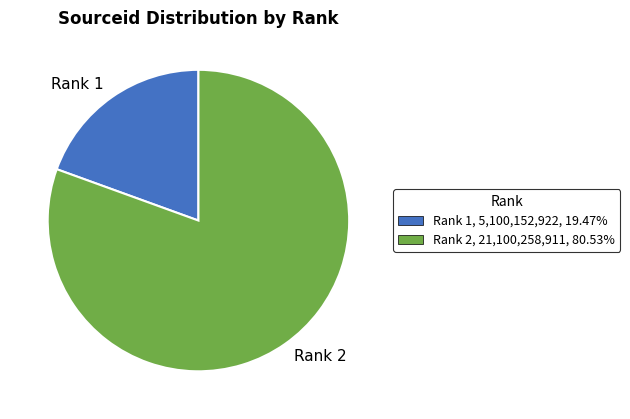

Is Rank 2 the majority of the pie?

Yes